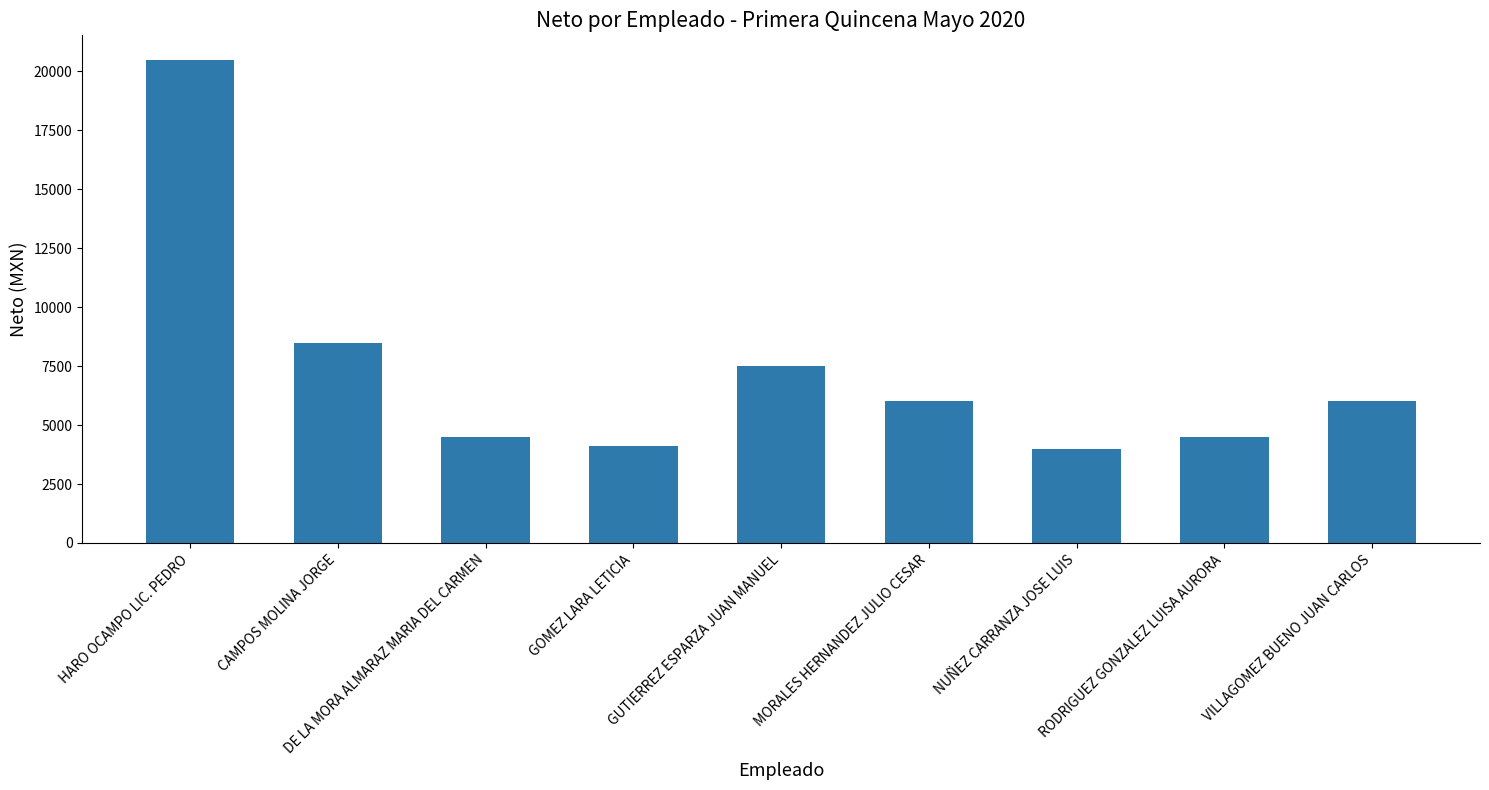

What is the value of the 3rd bar from the left?

4500.0